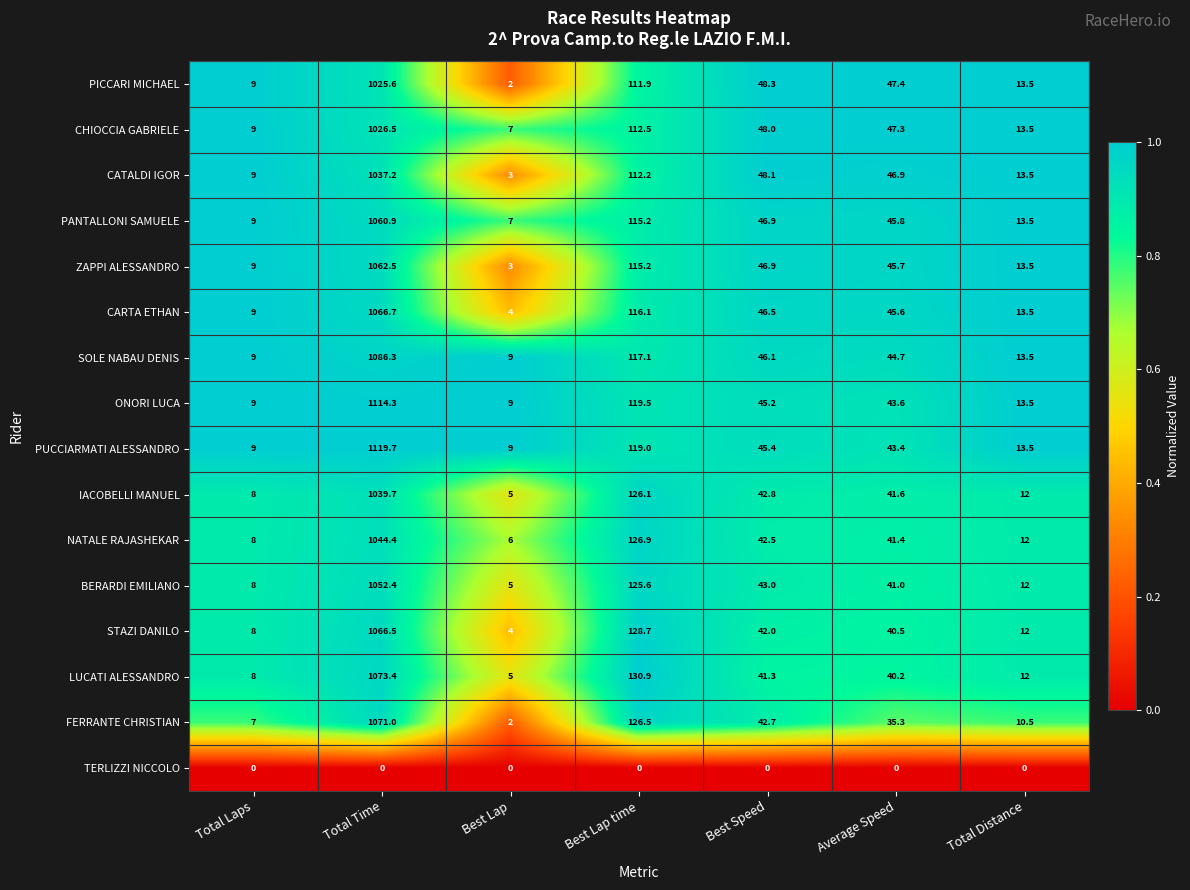

Which series has the largest total across all categories?

PUCCIARMATI ALESSANDRO